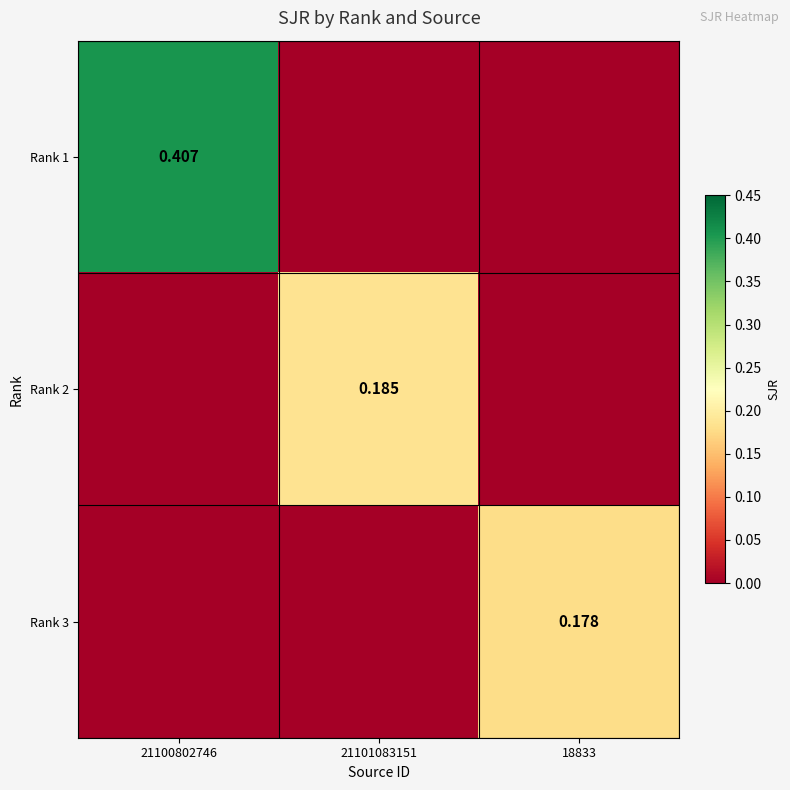

Rank the series by their maximum value, from highest to lowest.

Rank 1, Rank 2, Rank 3